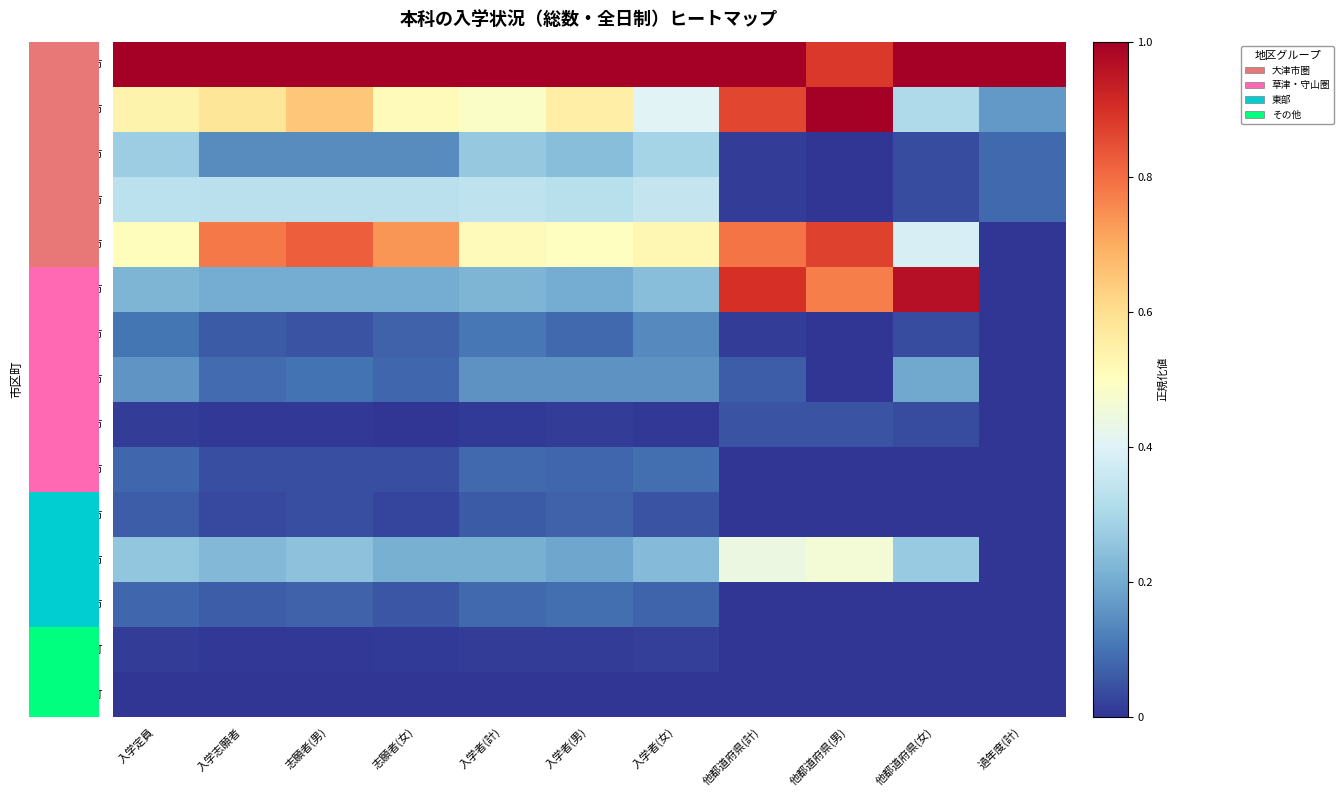

Reading right to left, what are all the values shown in this chart?

大津市: 過年度(計)=1.0	他都道府県(女)=1.0	他都道府県(男)=0.9	他都道府県(計)=1.0	入学者(女)=1.0	入学者(男)=1.0	入学者(計)=1.0	志願者(女)=1.0	志願者(男)=1.0	入学志願者=1.0	入学定員=1.0
彦根市: 過年度(計)=0.2	他都道府県(女)=0.3	他都道府県(男)=1.0	他都道府県(計)=0.9	入学者(女)=0.4	入学者(男)=0.6	入学者(計)=0.5	志願者(女)=0.5	志願者(男)=0.6	入学志願者=0.6	入学定員=0.5
長浜市: 過年度(計)=0.1	他都道府県(女)=0.0	他都道府県(男)=0.0	他都道府県(計)=0.0	入学者(女)=0.3	入学者(男)=0.2	入学者(計)=0.3	志願者(女)=0.1	志願者(男)=0.1	入学志願者=0.1	入学定員=0.3
近江八幡市: 過年度(計)=0.1	他都道府県(女)=0.0	他都道府県(男)=0.0	他都道府県(計)=0.0	入学者(女)=0.4	入学者(男)=0.3	入学者(計)=0.3	志願者(女)=0.3	志願者(男)=0.3	入学志願者=0.3	入学定員=0.3
草津市: 過年度(計)=0.0	他都道府県(女)=0.4	他都道府県(男)=0.9	他都道府県(計)=0.8	入学者(女)=0.5	入学者(男)=0.5	入学者(計)=0.5	志願者(女)=0.7	志願者(男)=0.8	入学志願者=0.8	入学定員=0.5
守山市: 過年度(計)=0.0	他都道府県(女)=1.0	他都道府県(男)=0.8	他都道府県(計)=0.9	入学者(女)=0.2	入学者(男)=0.2	入学者(計)=0.2	志願者(女)=0.2	志願者(男)=0.2	入学志願者=0.2	入学定員=0.2
栗東市: 過年度(計)=0.0	他都道府県(女)=0.0	他都道府県(男)=0.0	他都道府県(計)=0.0	入学者(女)=0.1	入学者(男)=0.1	入学者(計)=0.1	志願者(女)=0.1	志願者(男)=0.0	入学志願者=0.1	入学定員=0.1
甲賀市: 過年度(計)=0.0	他都道府県(女)=0.2	他都道府県(男)=0.0	他都道府県(計)=0.1	入学者(女)=0.2	入学者(男)=0.2	入学者(計)=0.2	志願者(女)=0.1	志願者(男)=0.1	入学志願者=0.1	入学定員=0.2
野洲市: 過年度(計)=0.0	他都道府県(女)=0.0	他都道府県(男)=0.0	他都道府県(計)=0.1	入学者(女)=0.0	入学者(男)=0.0	入学者(計)=0.0	志願者(女)=0.0	志願者(男)=0.0	入学志願者=0.0	入学定員=0.0
湖南市: 過年度(計)=0.0	他都道府県(女)=0.0	他都道府県(男)=0.0	他都道府県(計)=0.0	入学者(女)=0.1	入学者(男)=0.1	入学者(計)=0.1	志願者(女)=0.0	志願者(男)=0.0	入学志願者=0.0	入学定員=0.1
高島市: 過年度(計)=0.0	他都道府県(女)=0.0	他都道府県(男)=0.0	他都道府県(計)=0.0	入学者(女)=0.0	入学者(男)=0.1	入学者(計)=0.1	志願者(女)=0.0	志願者(男)=0.0	入学志願者=0.0	入学定員=0.1
東近江市: 過年度(計)=0.0	他都道府県(女)=0.3	他都道府県(男)=0.5	他都道府県(計)=0.4	入学者(女)=0.2	入学者(男)=0.2	入学者(計)=0.2	志願者(女)=0.2	志願者(男)=0.2	入学志願者=0.2	入学定員=0.3
米原市: 過年度(計)=0.0	他都道府県(女)=0.0	他都道府県(男)=0.0	他都道府県(計)=0.0	入学者(女)=0.1	入学者(男)=0.1	入学者(計)=0.1	志願者(女)=0.1	志願者(男)=0.1	入学志願者=0.1	入学定員=0.1
日野町: 過年度(計)=0.0	他都道府県(女)=0.0	他都道府県(男)=0.0	他都道府県(計)=0.0	入学者(女)=0.0	入学者(男)=0.0	入学者(計)=0.0	志願者(女)=0.0	志願者(男)=0.0	入学志願者=0.0	入学定員=0.0
愛荘町: 過年度(計)=0.0	他都道府県(女)=0.0	他都道府県(男)=0.0	他都道府県(計)=0.0	入学者(女)=0.0	入学者(男)=0.0	入学者(計)=0.0	志願者(女)=0.0	志願者(男)=0.0	入学志願者=0.0	入学定員=0.0